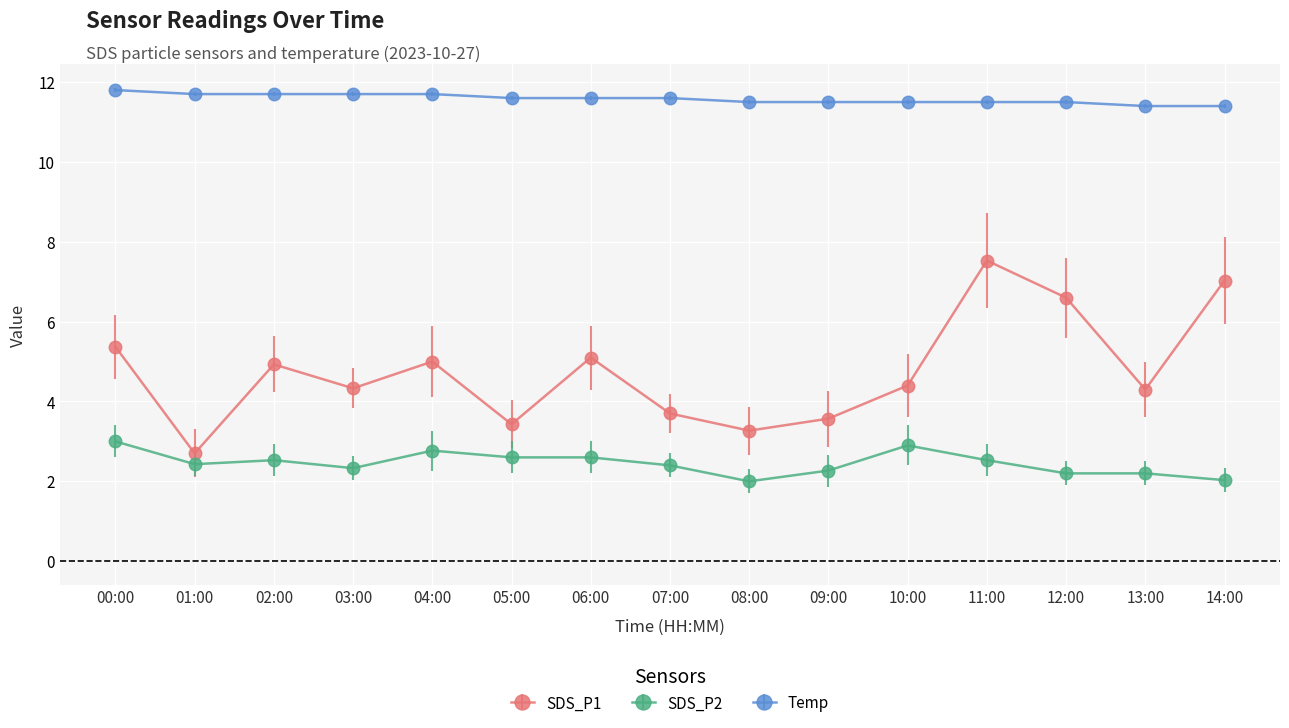

Does the chart have visible grid lines?

Yes